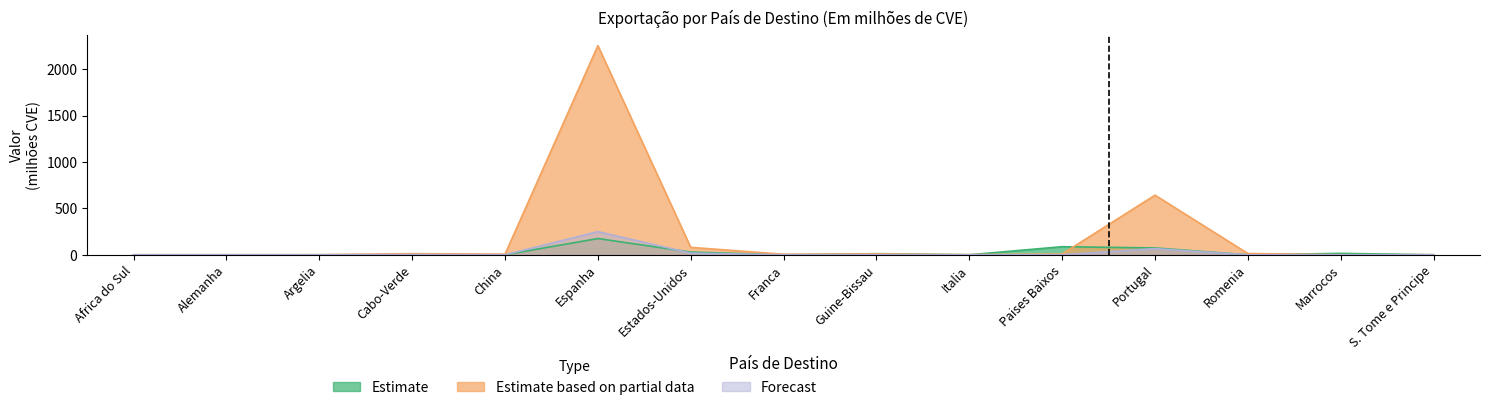

The Estimate based on partial data series shows 0.6 at Italia. True or false?

False